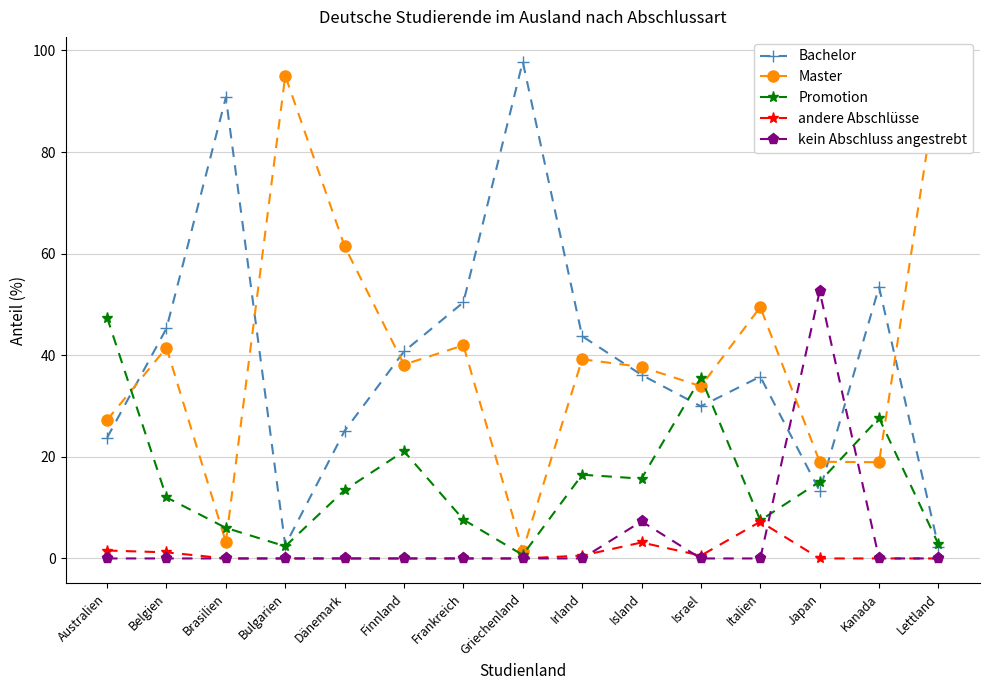

How many series are shown in this chart?

5